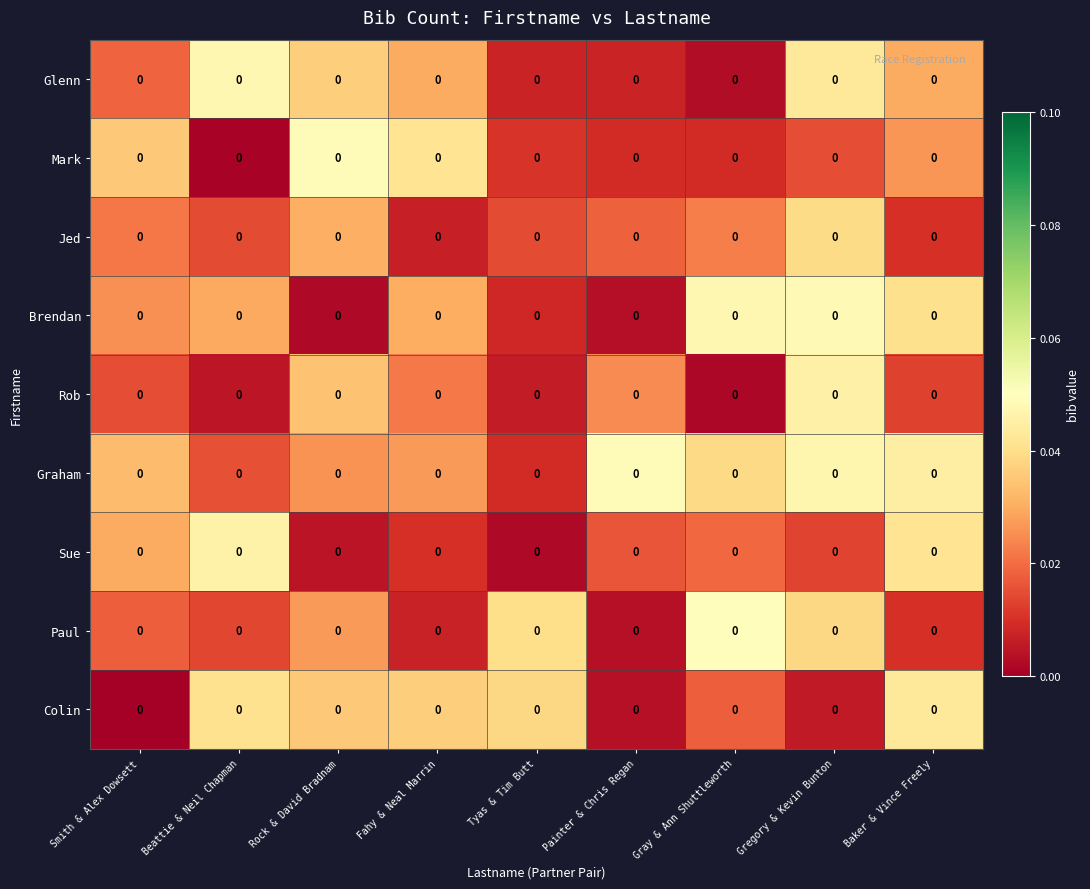

At which category does the chart reach its peak across all series?

Gray & Ann Shuttleworth